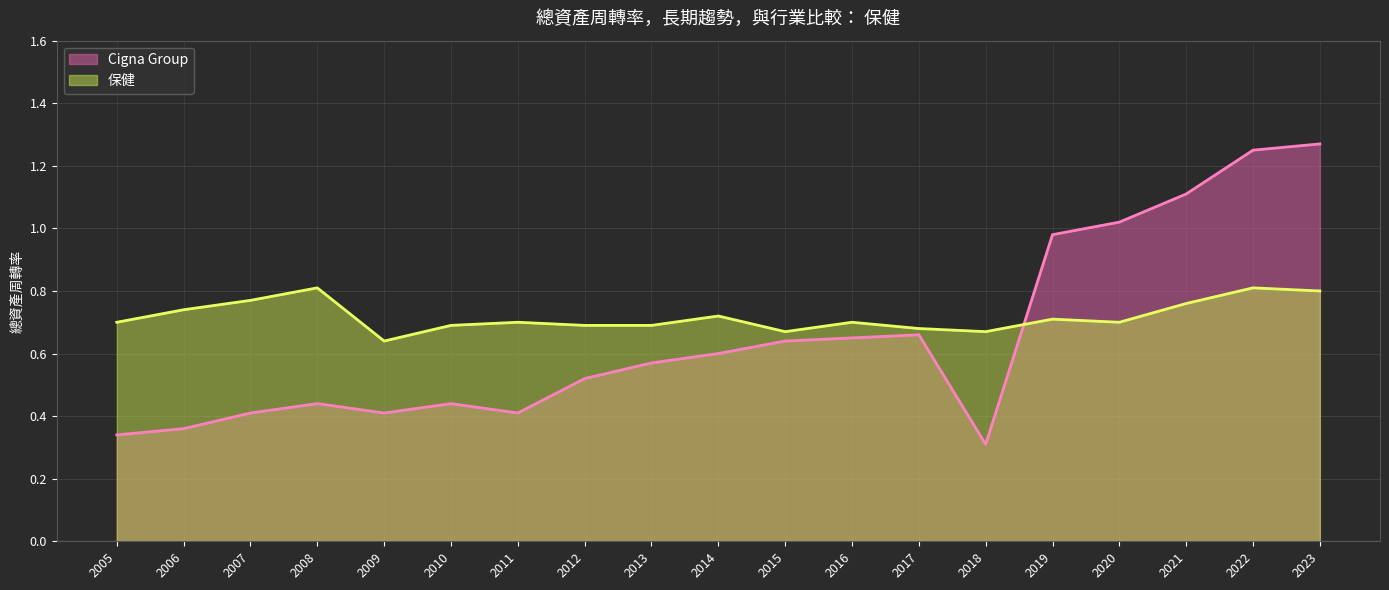

Which series has the largest total across all categories?

保健